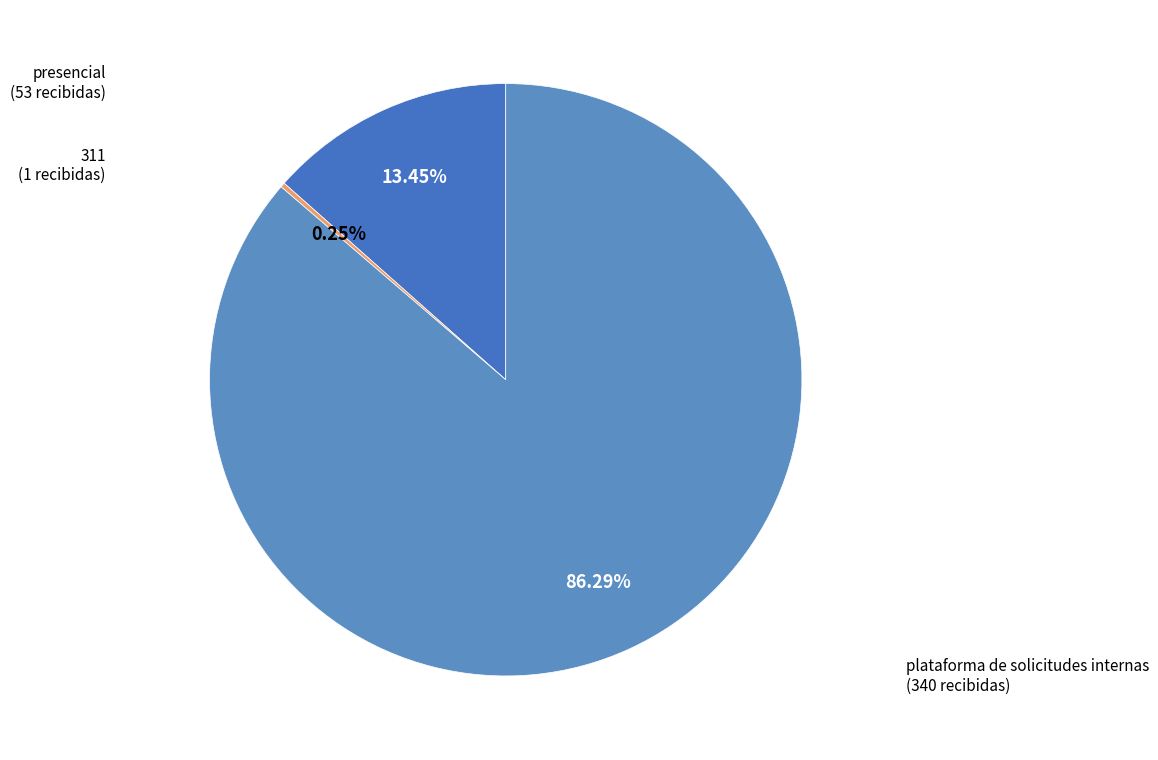

Is the sum of presencial and plataforma de solicitudes internas greater than half?

Yes